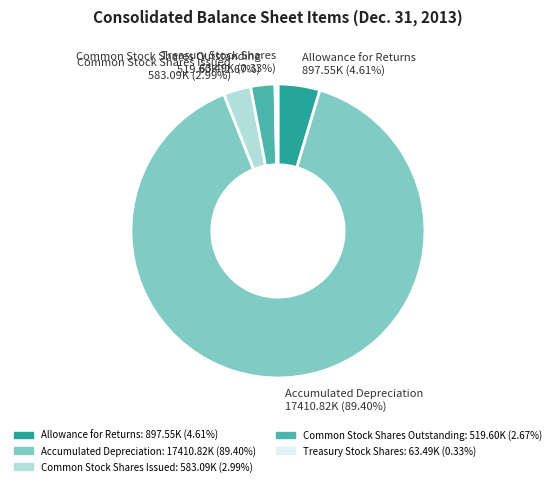

How many segments does this pie chart have?

5